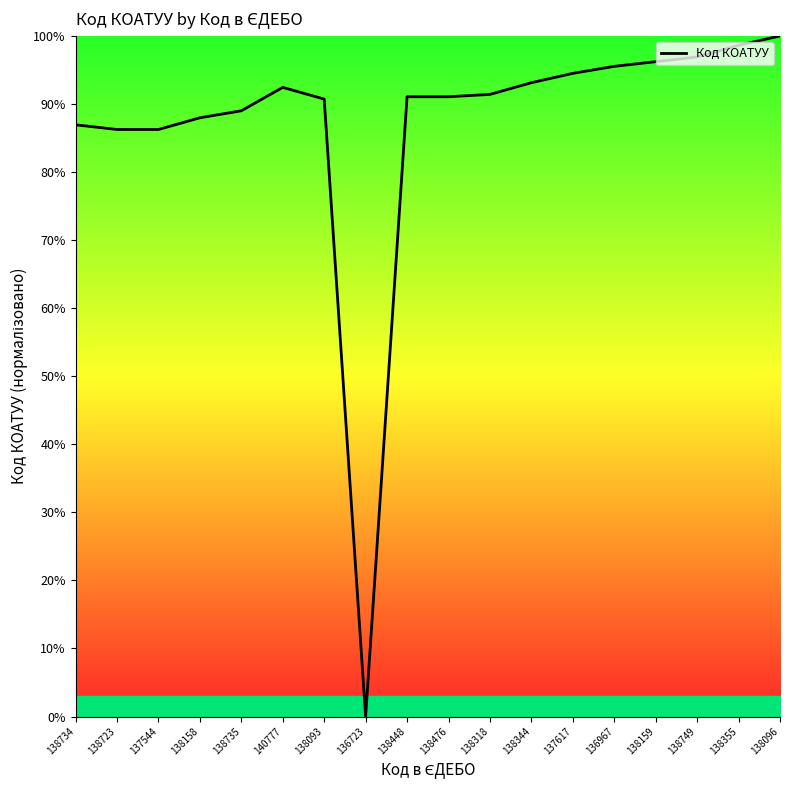

What is the difference between the values at 138355 and 138448?

7.6